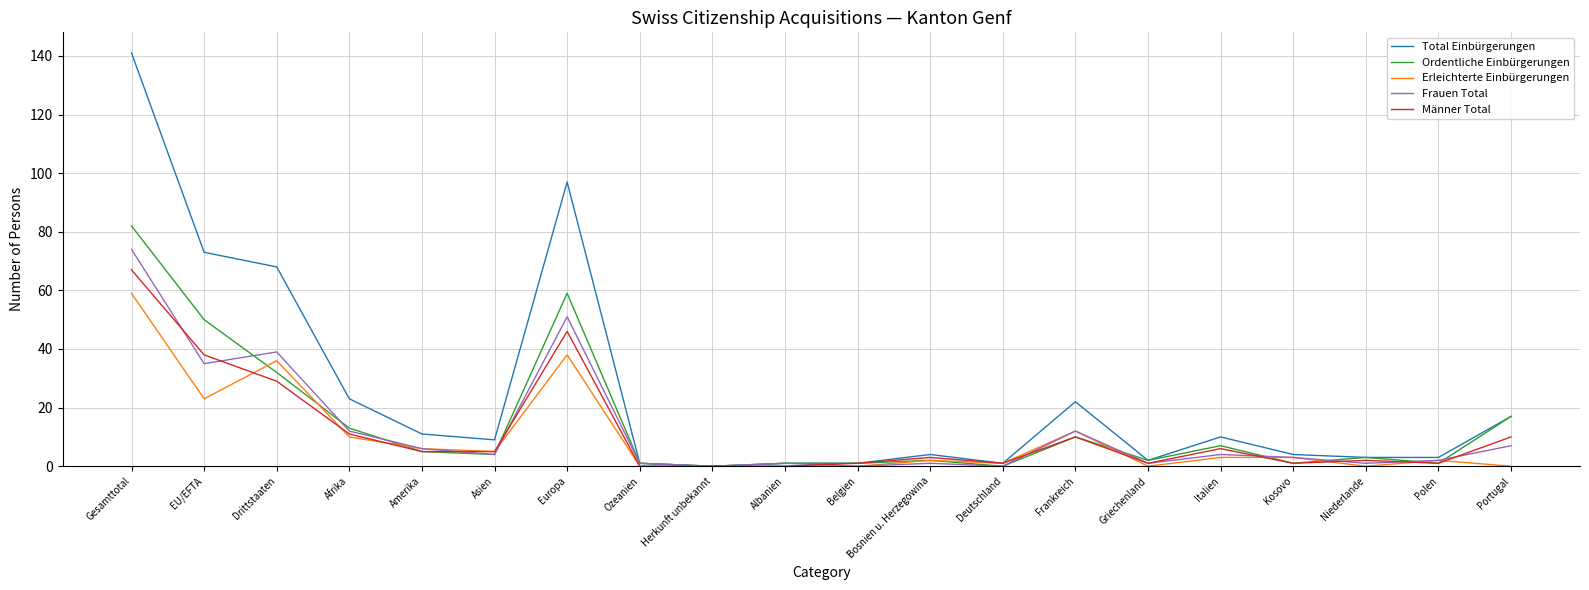

Which category has the highest value in the Total Einbürgerungen series?

Gesamttotal